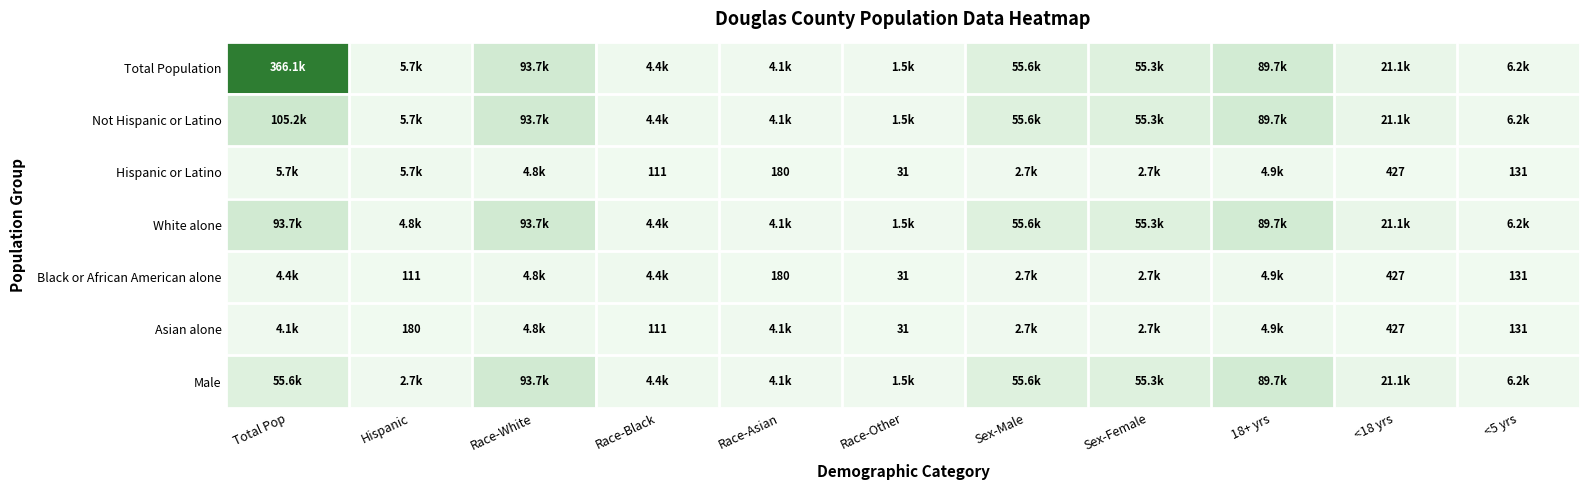

Which has a higher value, Hispanic or Sex-Female?

Sex-Female